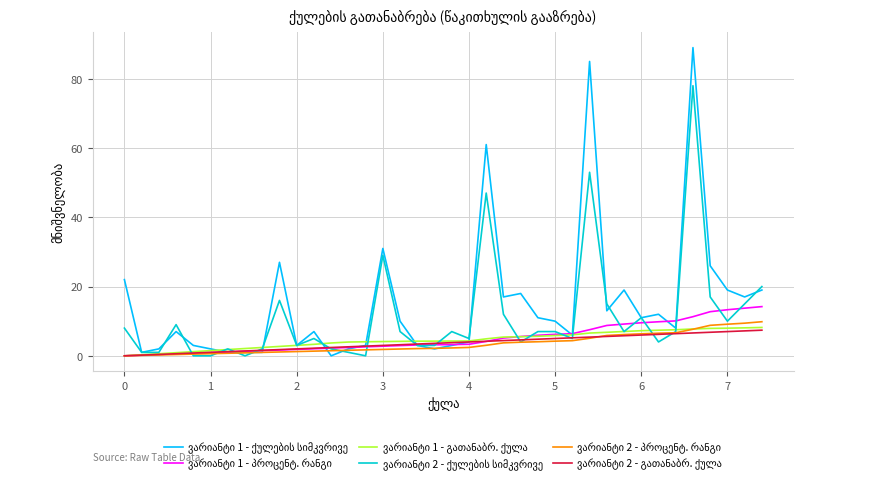

What is the average value of the ვარიანტი 2 - გათანაბრ. ქულა series?

3.7